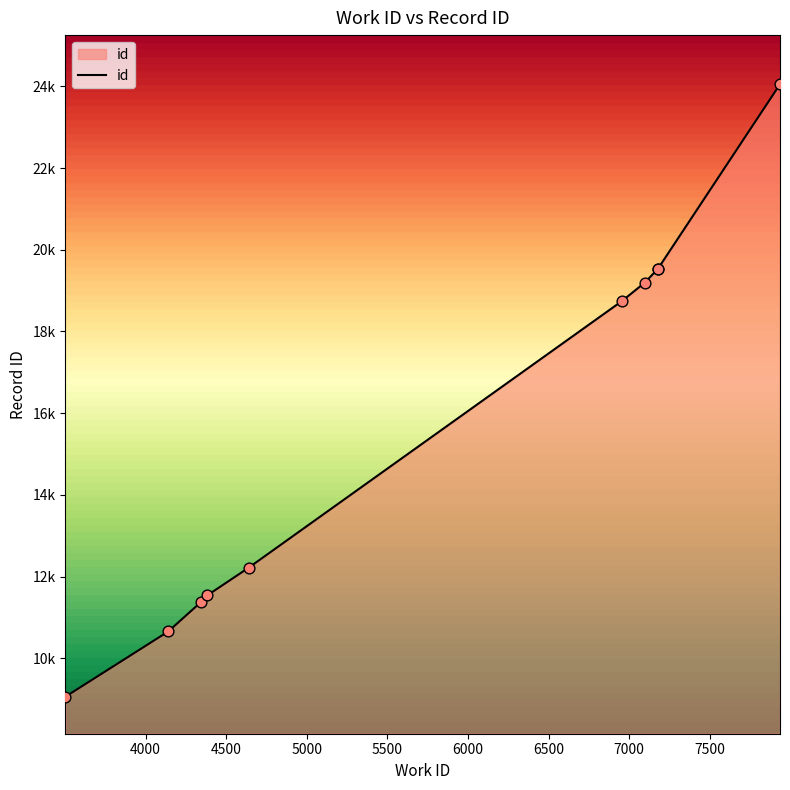

Between 4640 and 7179, which is larger?

7179